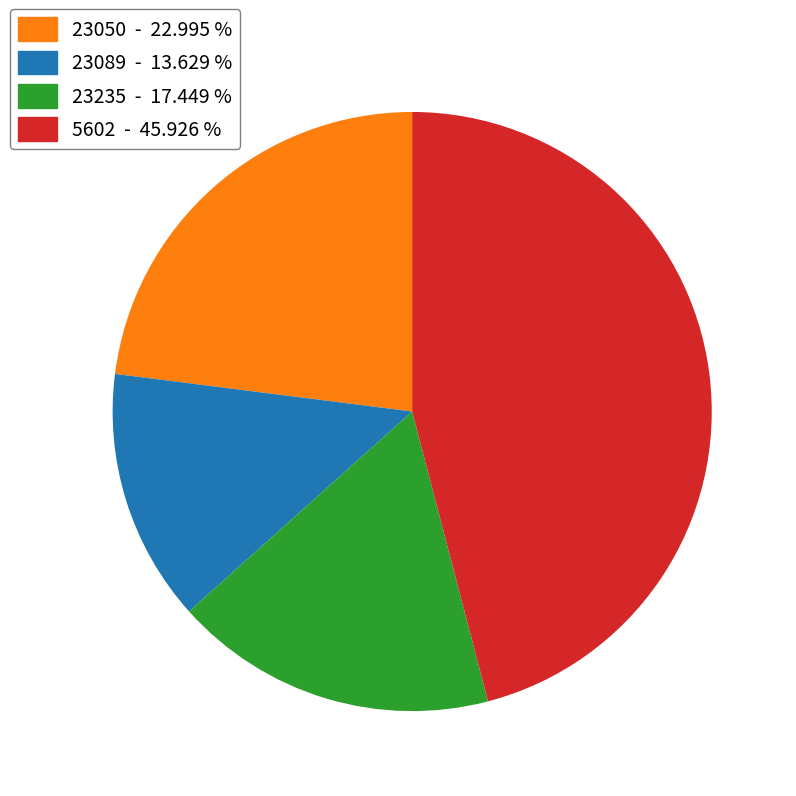

Rank the categories by value from highest to lowest.

5602, 23050, 23235, 23089